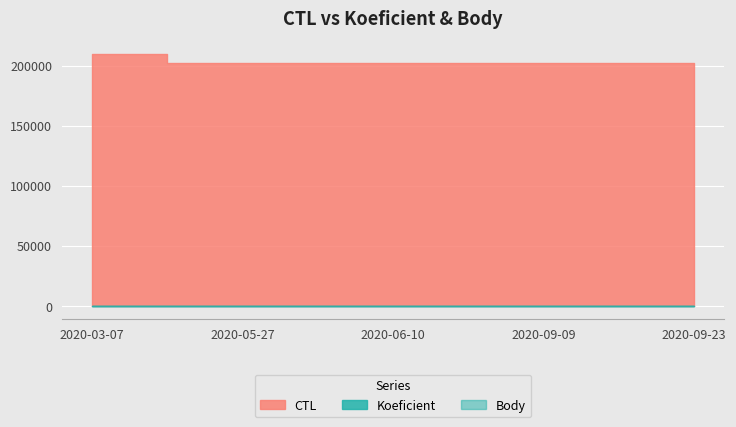

List the series in order of their peak value, highest first.

CTL, Koeficient, Body